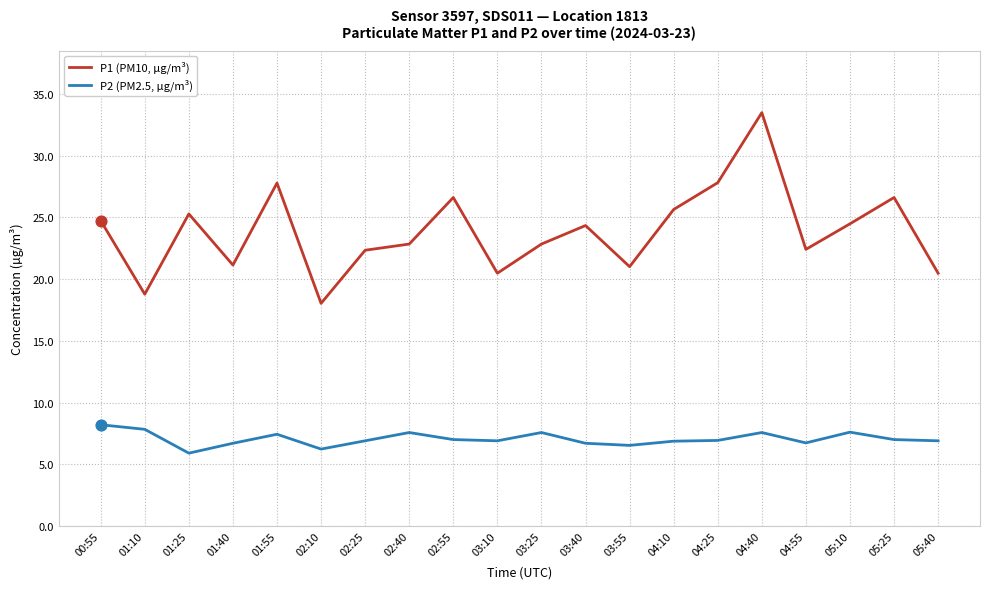

At how many categories does at least one series exceed 6?

20